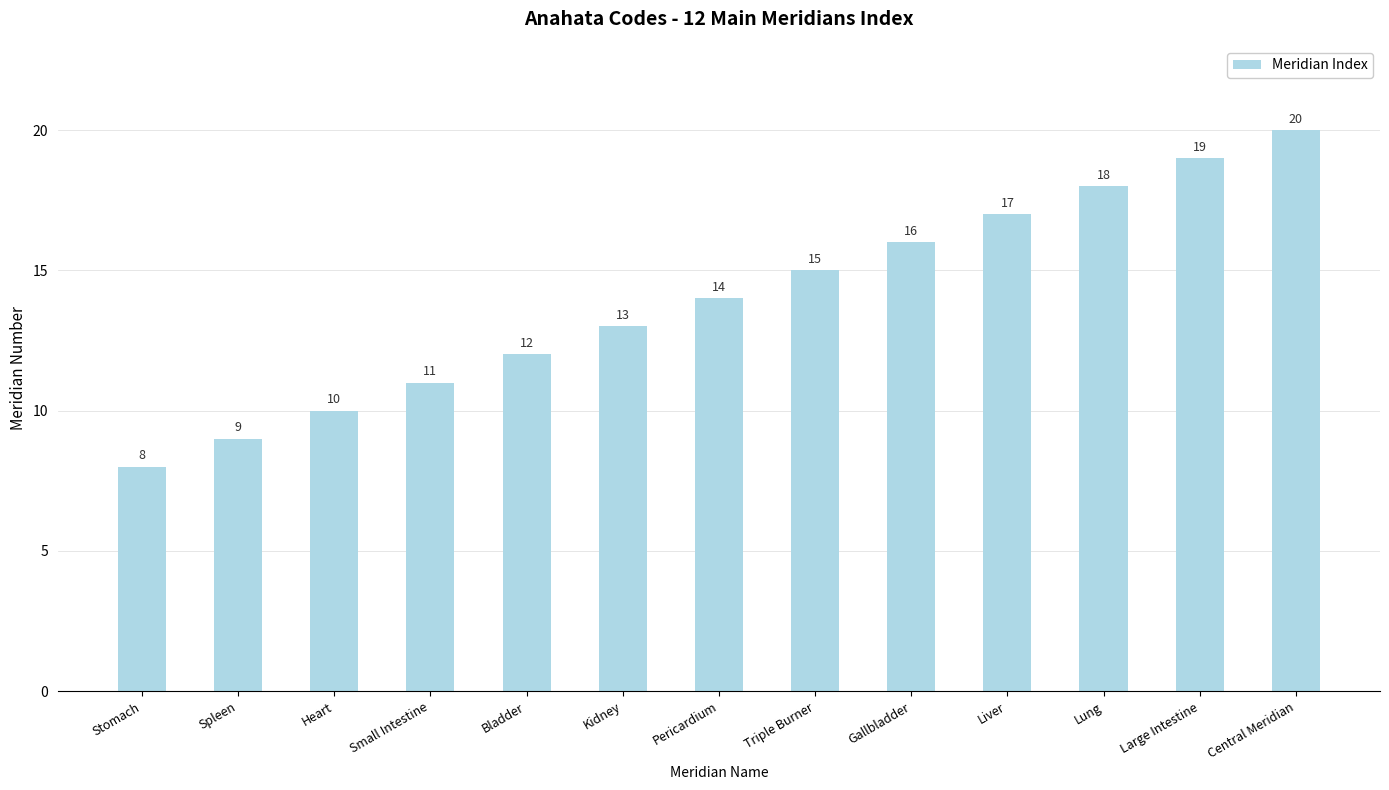

What is the difference between the maximum and minimum values?

12